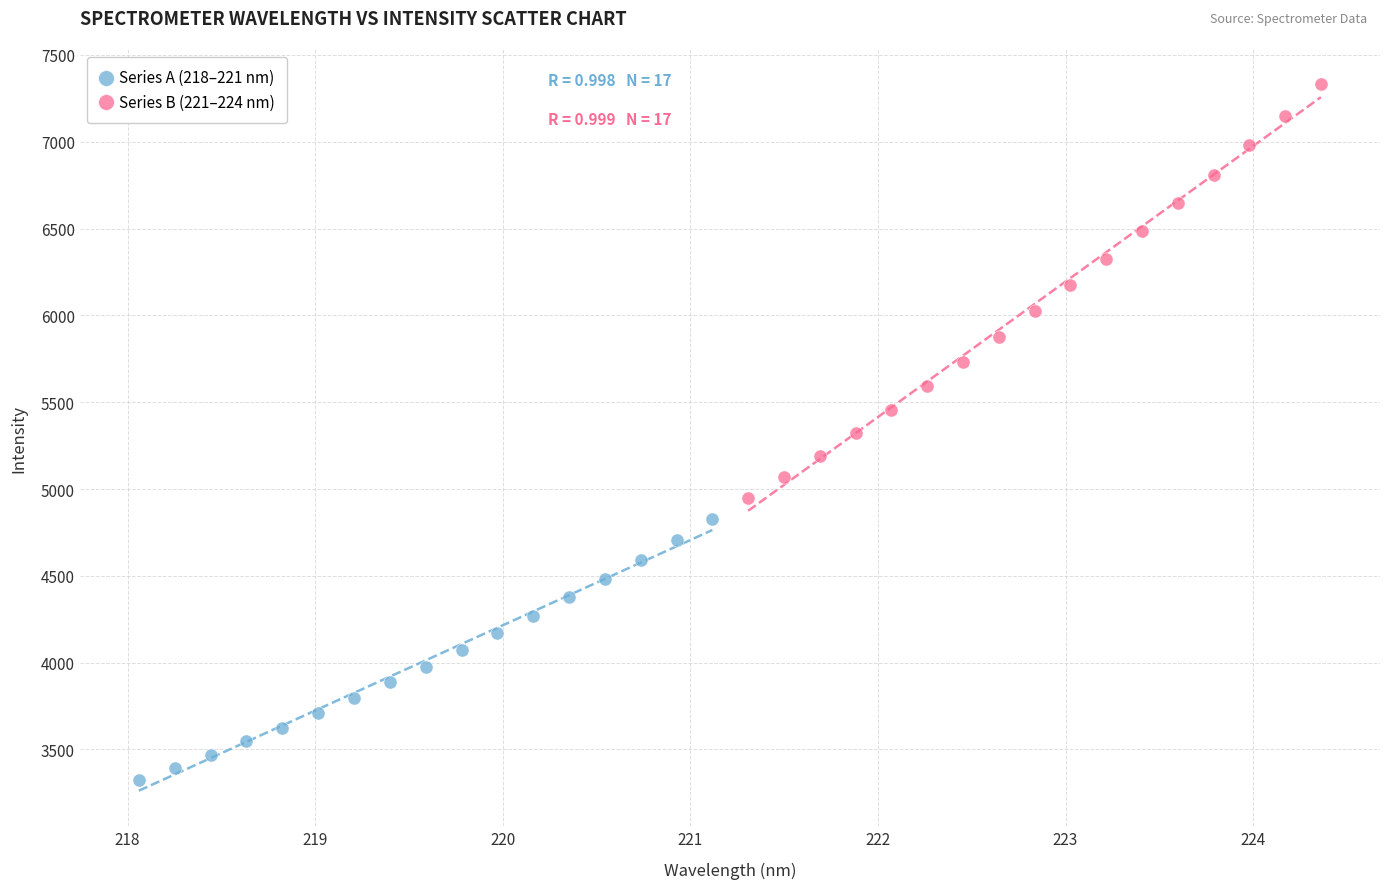

Which series contains the highest Y value?

Series B (221–224 nm)